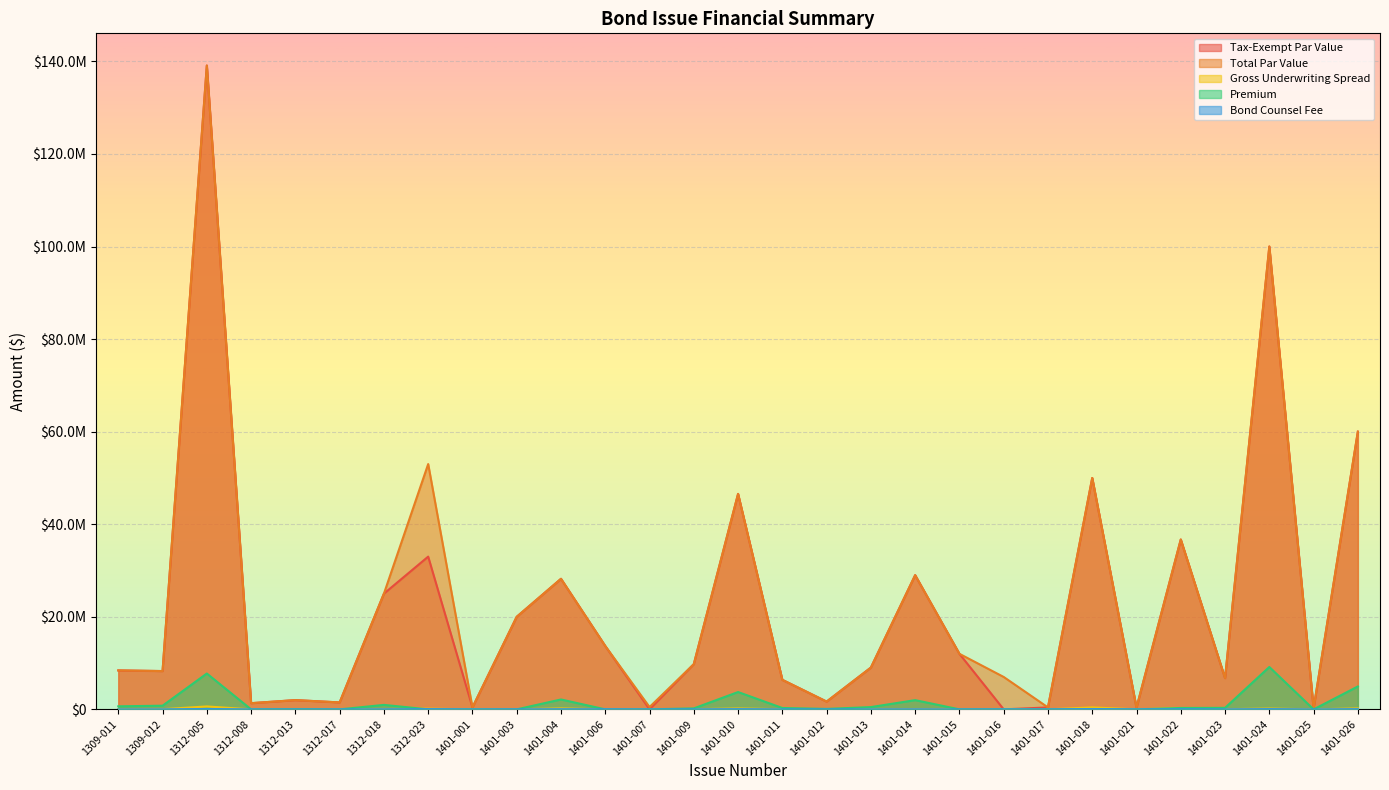

At 1401-024, list the series in order from smallest to largest.

Bond Counsel Fee, Gross Underwriting Spread, Premium, Tax-Exempt Par Value, Total Par Value